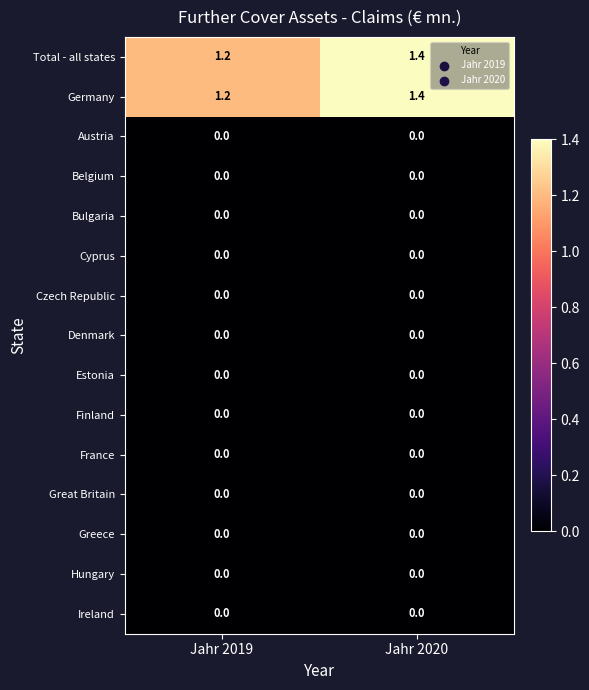

What is the spread (max minus min) of values at Jahr 2019?

1.2